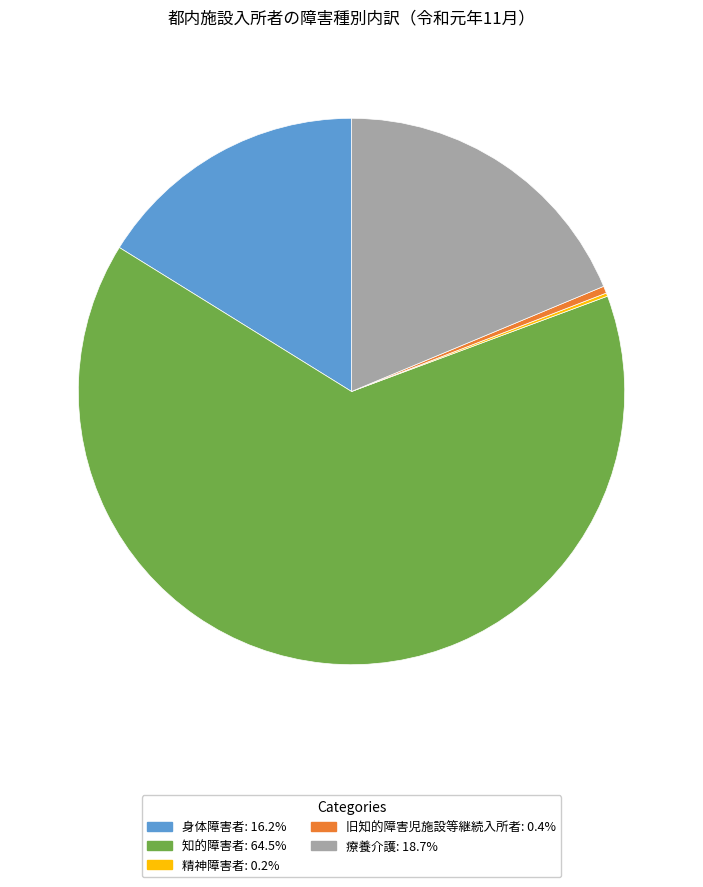

What is the majority slice?

知的障害者